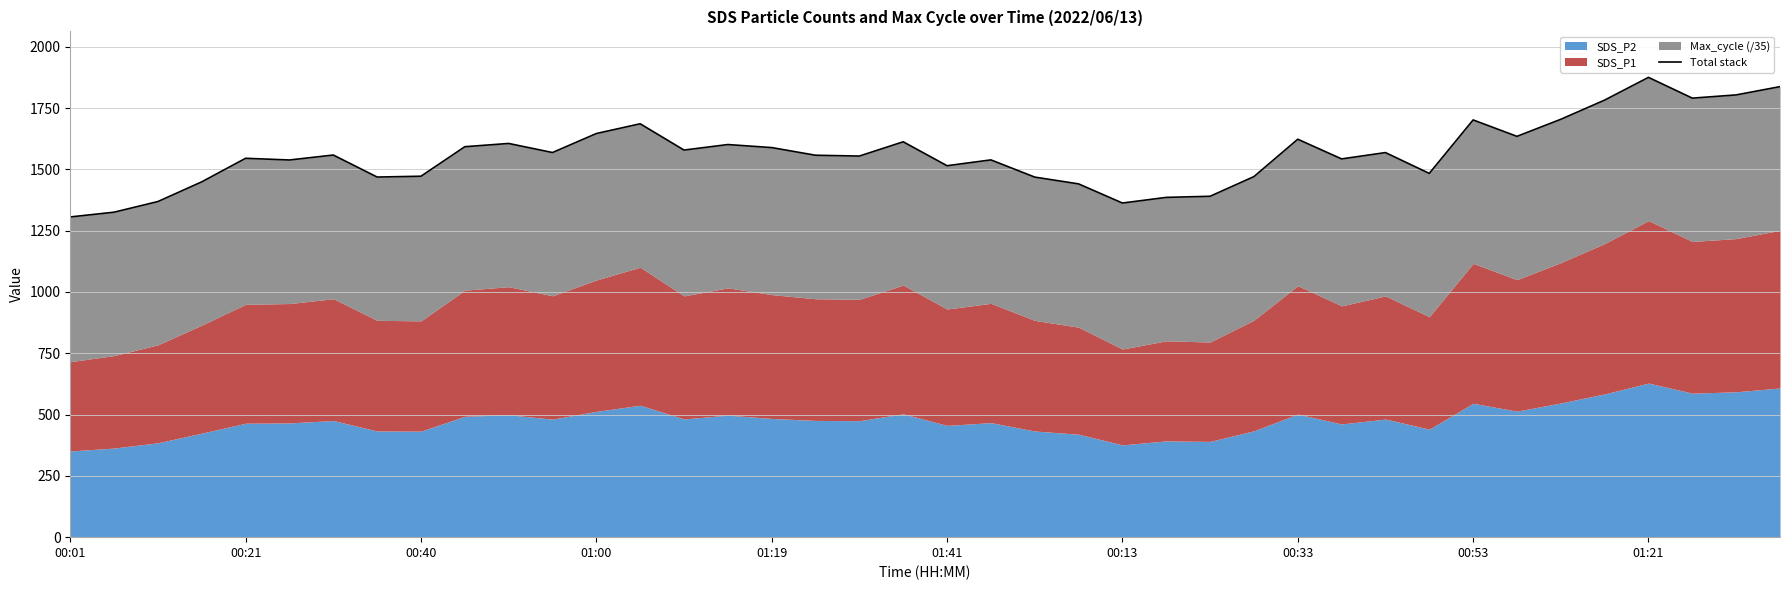

Reading left to right, what are all the values shown in this chart?

1306.0	1325.4	1368.9	1449.3	1545.2	1538.3	1558.5	1468.7	1472.1	1592.5	1605.7	1568.7	1646.2	1686.0	1578.8	1601.3	1588.9	1557.7	1554.4	1612.5	1514.9	1538.7	1468.6	1440.9	1362.8	1385.8	1390.3	1470.5	1623.0	1542.7	1568.5	1483.7	1701.7	1634.7	1704.2	1782.6	1875.3	1790.6	1803.7	1837.5